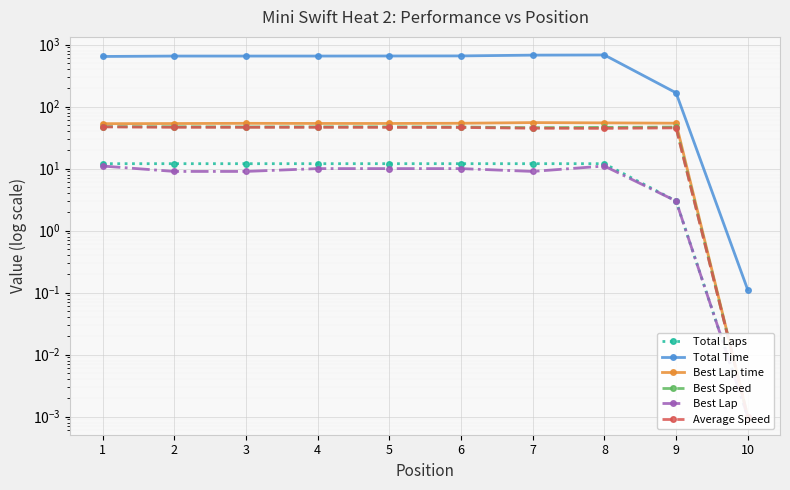

At which category does Best Lap time reach its first local peak?

3